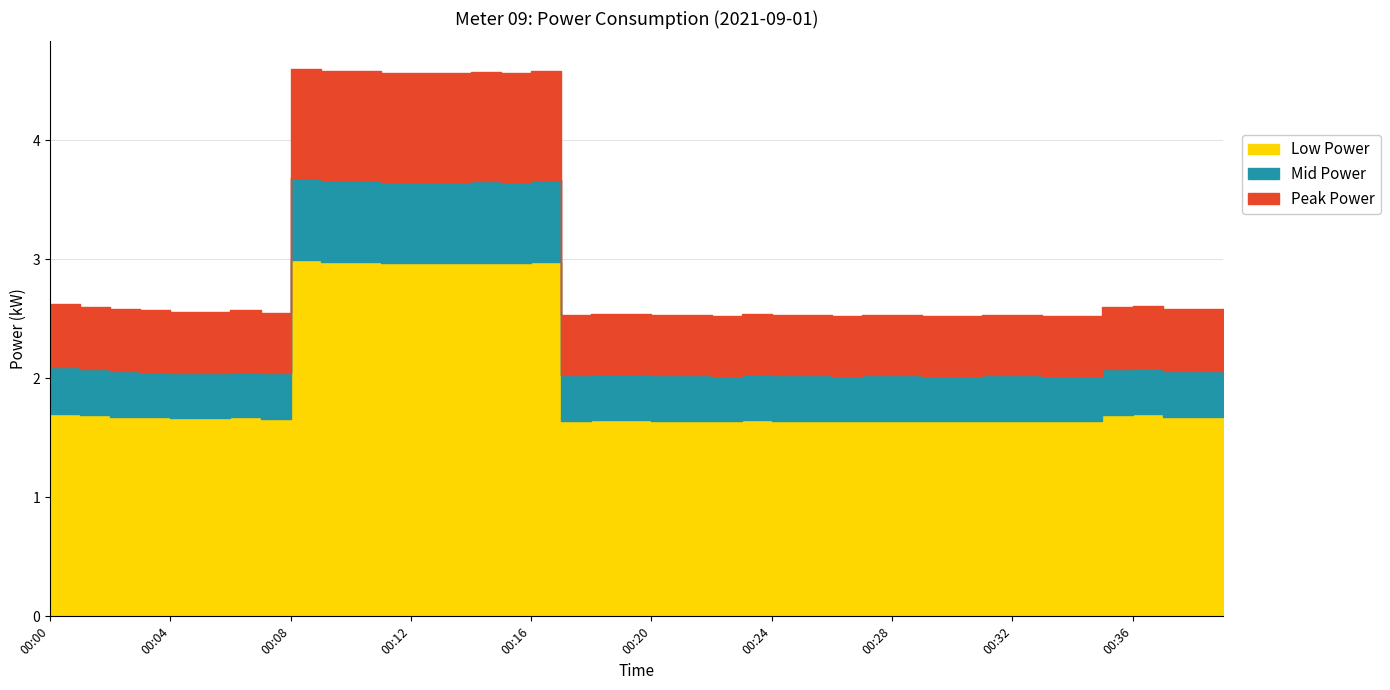

At which category does the chart reach its minimum across all series?

00:22